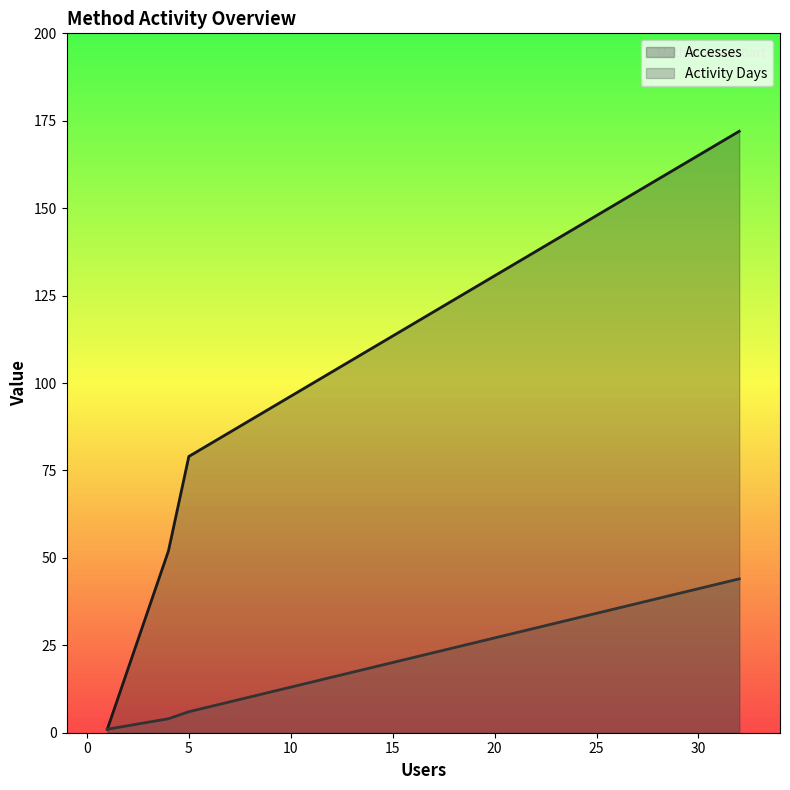

True or false: Accesses has more than 0 interior local peaks.

False